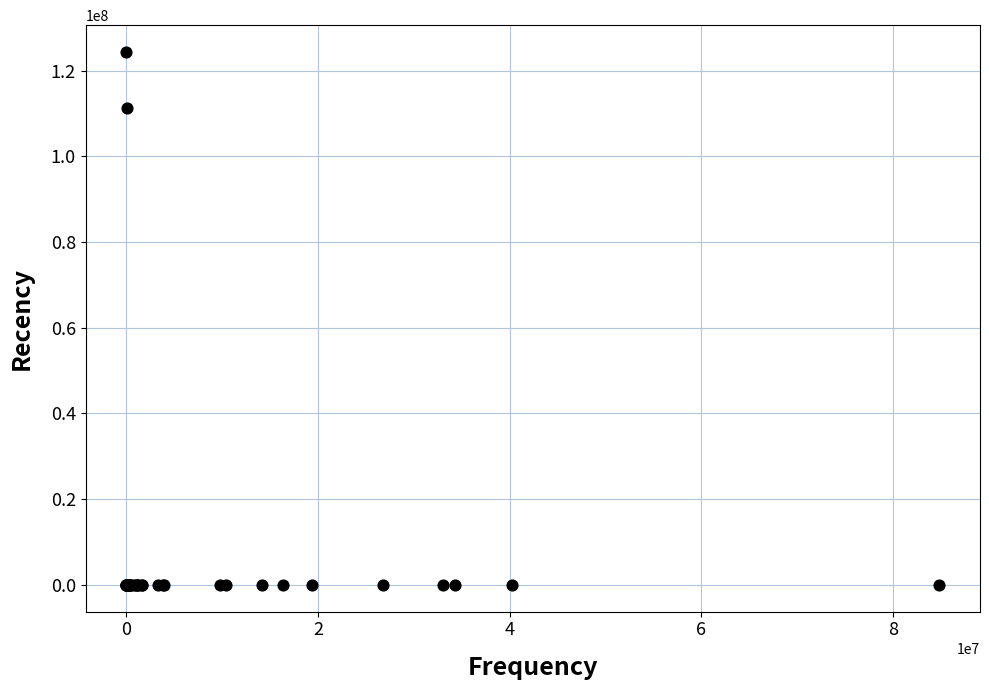

What Y value in the scatter plot is closest to 62186219?

111220900